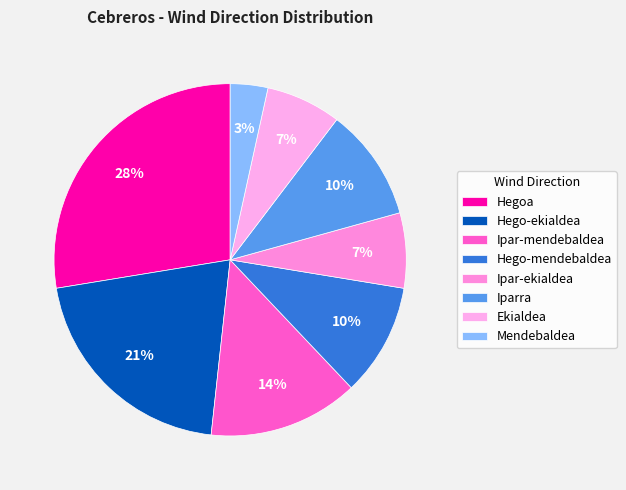

To the nearest percent, what is the difference between the Ekialdea and Hegoa slice percentages?

21%